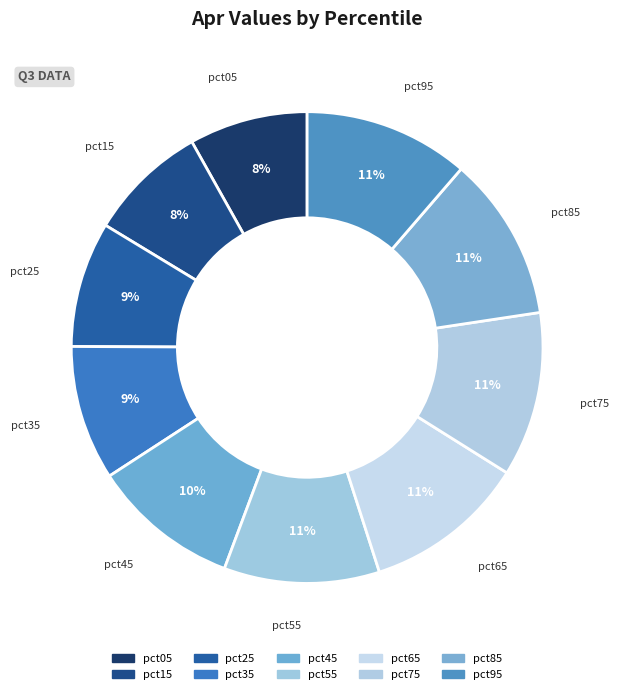

What percentage is the pct55 slice, to the nearest percent?

11%